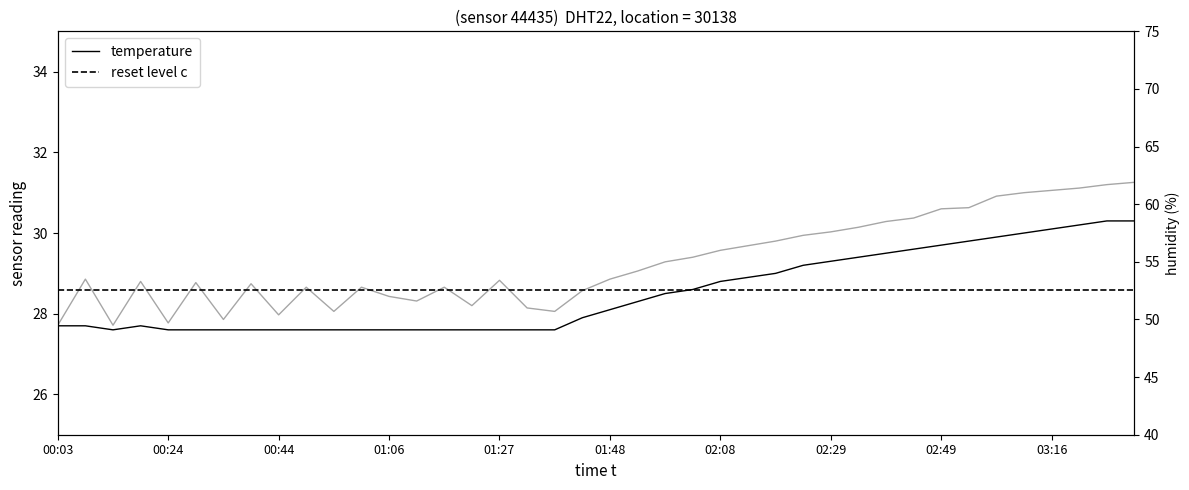

Reading left to right, what are all the values shown in this chart?

27.7	27.7	27.6	27.7	27.6	27.6	27.6	27.6	27.6	27.6	27.6	27.6	27.6	27.6	27.6	27.6	27.6	27.6	27.6	27.9	28.1	28.3	28.5	28.6	28.8	28.9	29.0	29.2	29.3	29.4	29.5	29.6	29.7	29.8	29.9	30.0	30.1	30.2	30.3	30.3